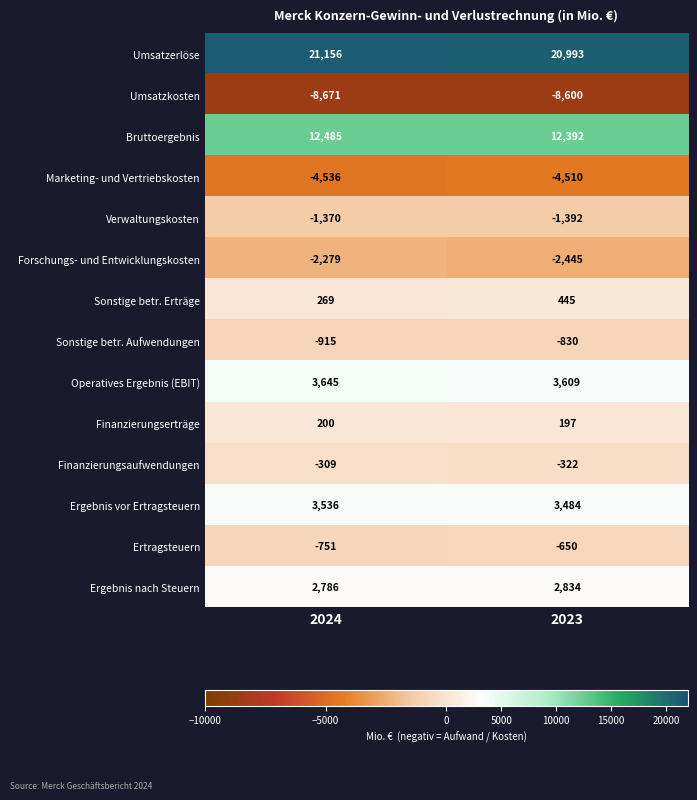

Which series has the largest range (max minus min)?

Sonstige betr. Erträge